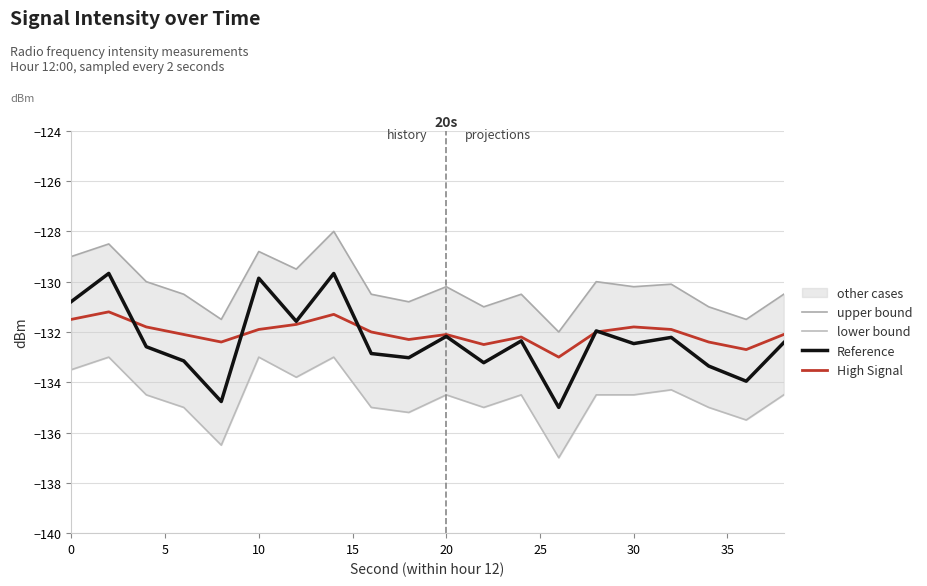

True or false: Reference has a value of -210.4 at 10.

False